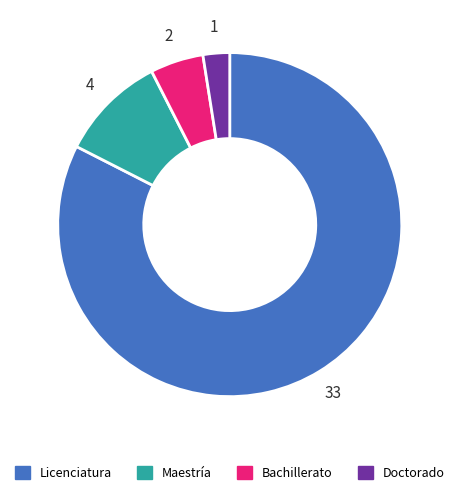

What is the smallest slice in the pie chart?

Doctorado